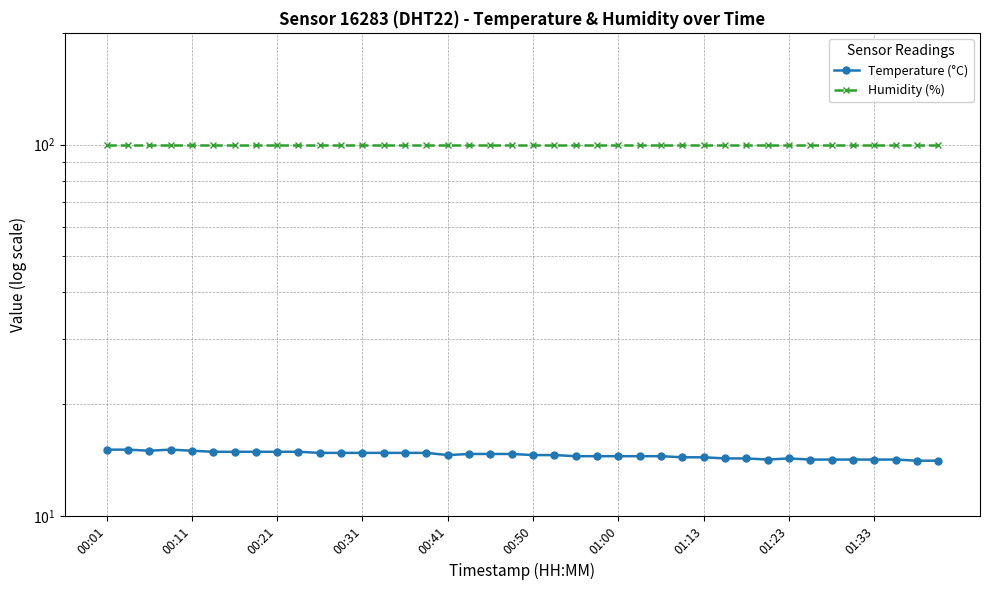

Is it true that Humidity (%) equals 47.3 at 33?

False